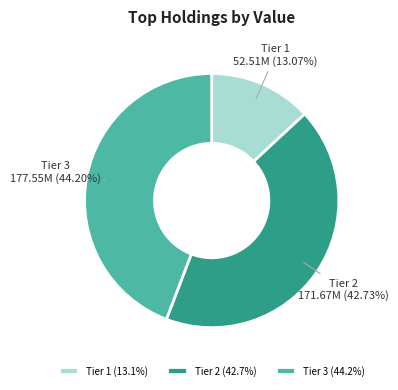

Approximately how many times larger is the value at Tier 2 compared to Tier 1?

3.3